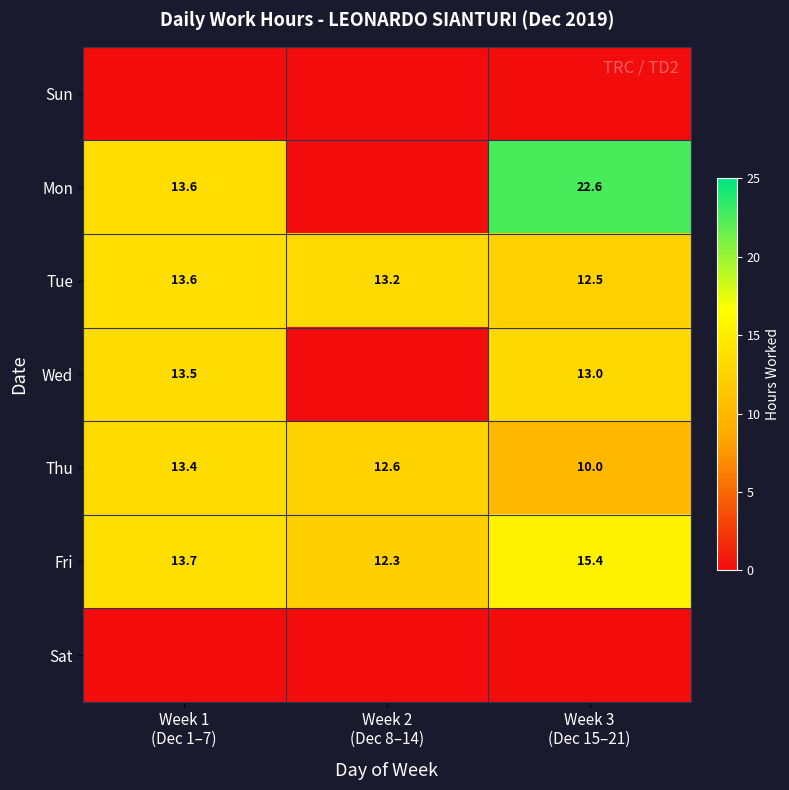

Count the number of data series in this chart.

7